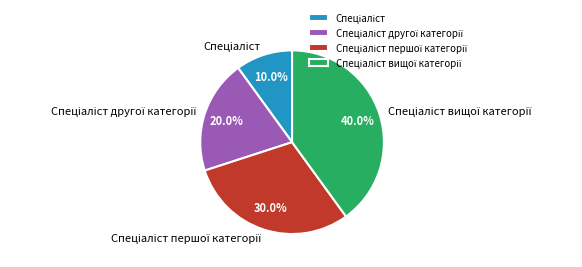

Is there a majority slice in this chart?

No